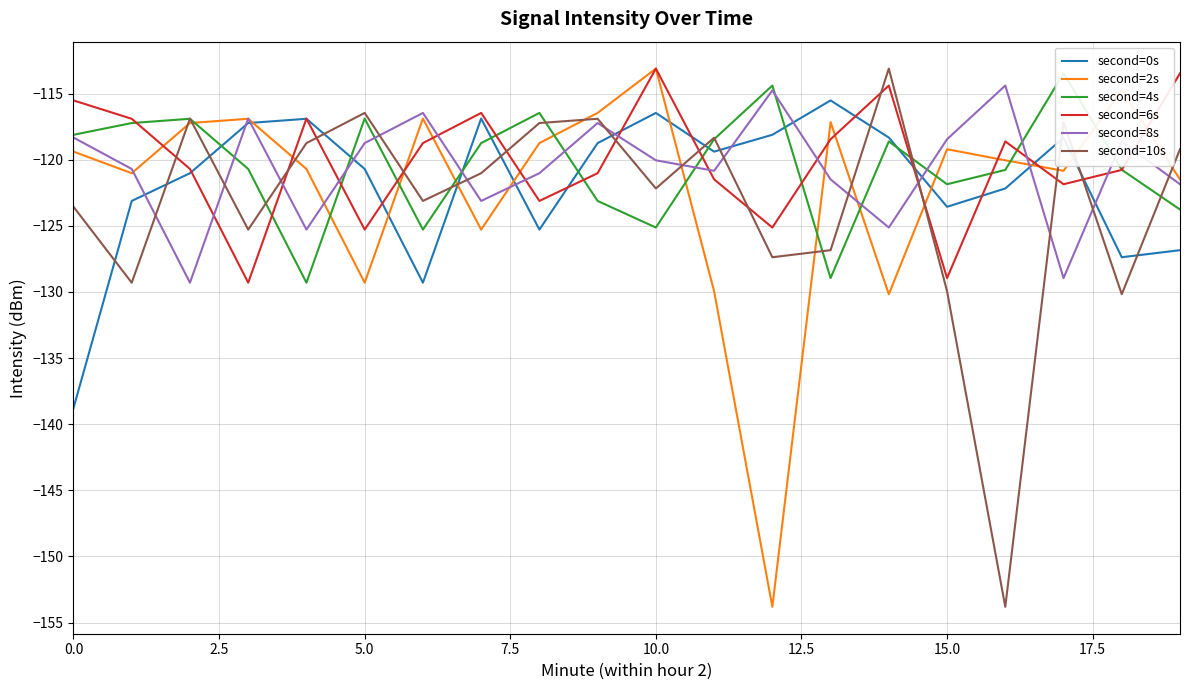

In second=6s, how many points are higher than both neighbors (excluding endpoints)?

5